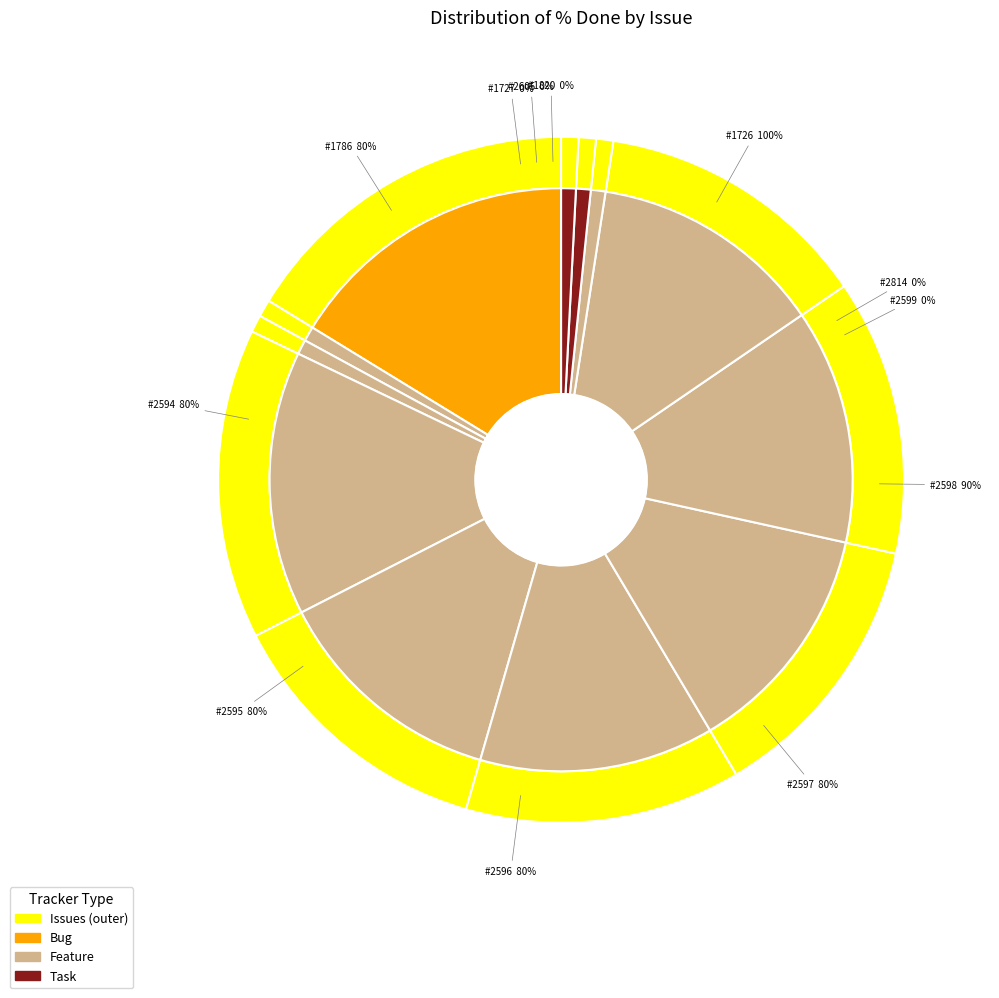

What percentage is NOT represented by 1727?

100.0%